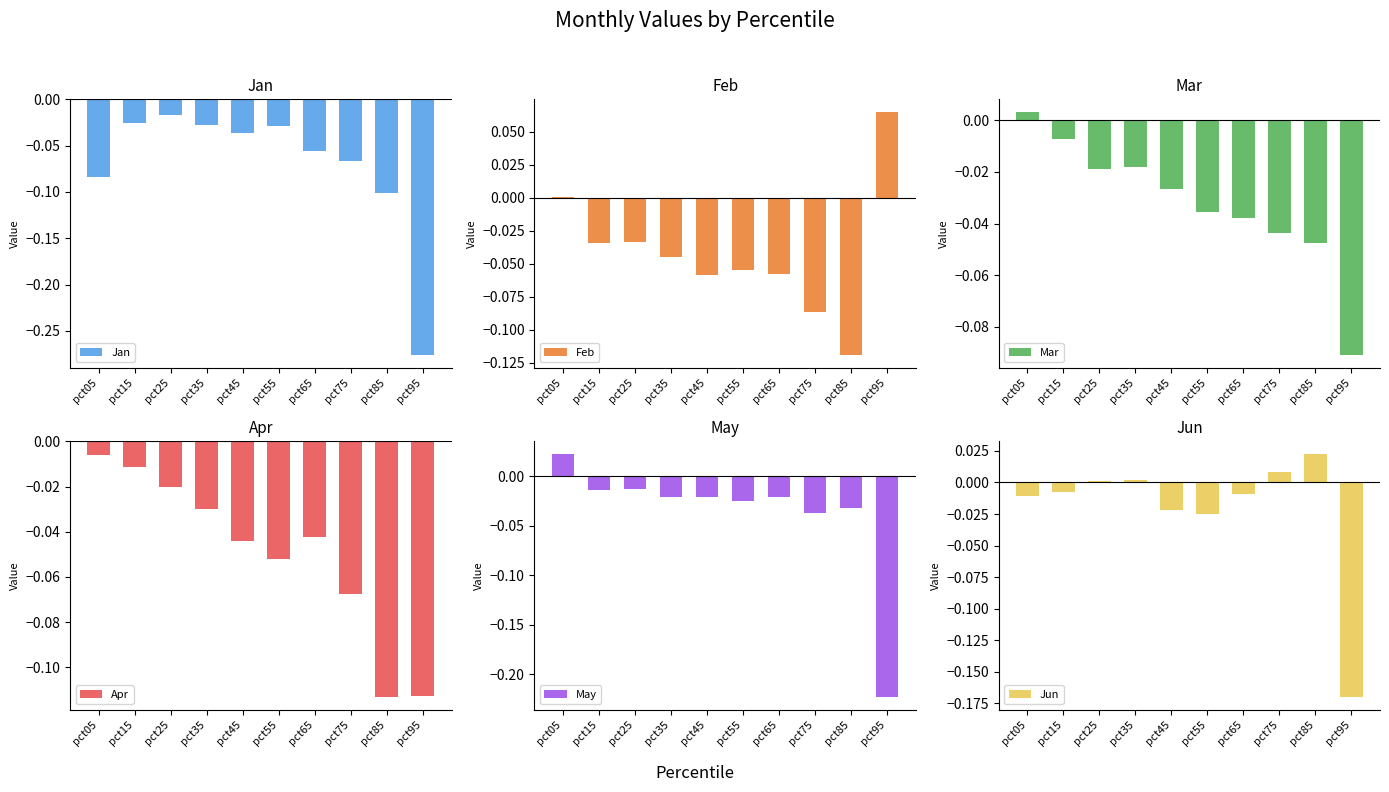

The value of Apr at pct95 is -0.1. True or false?

True